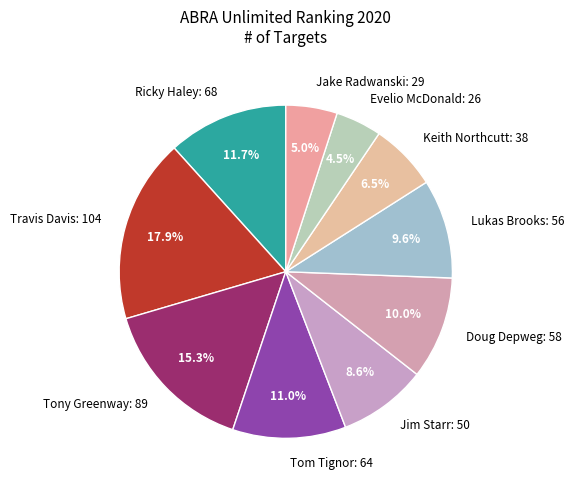

What is the total percentage of Tom Tignor: 64 and Keith Northcutt: 38?

17.5%